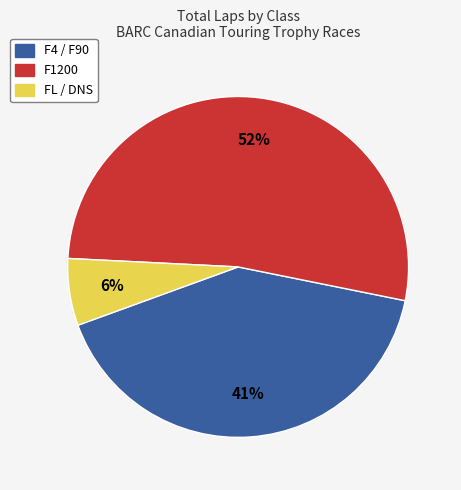

To the nearest percent, what is the difference between the largest and smallest slice percentages?

46%